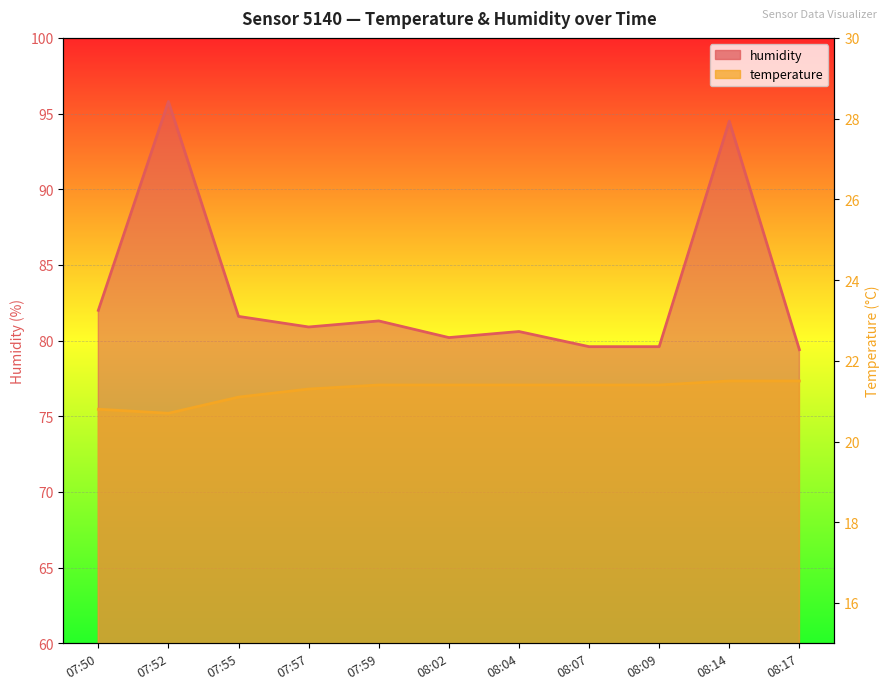

Which series has the largest total across all categories?

humidity